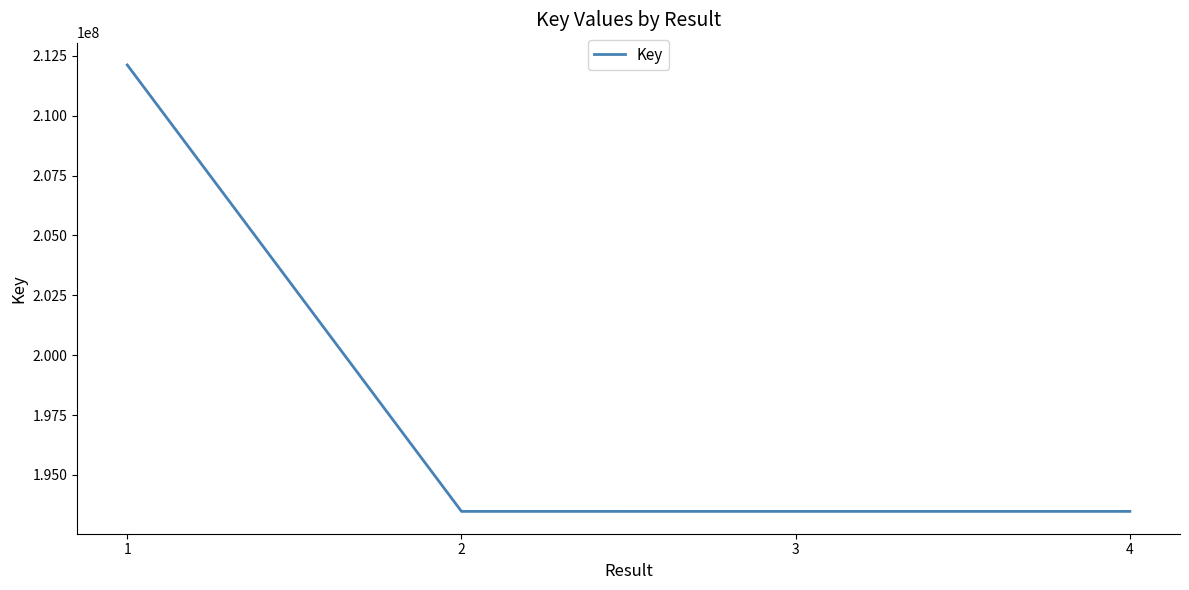

Approximately how many times larger is the value at 3 compared to 4?

1.0